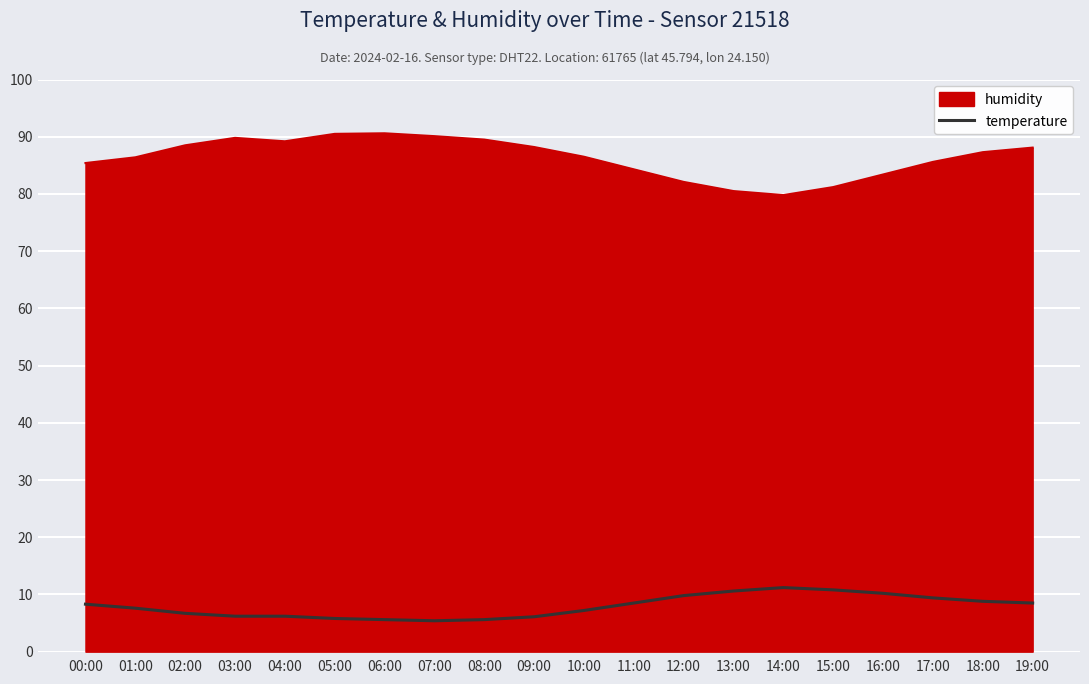

What is the difference between the maximum and minimum values in the humidity series?

10.8